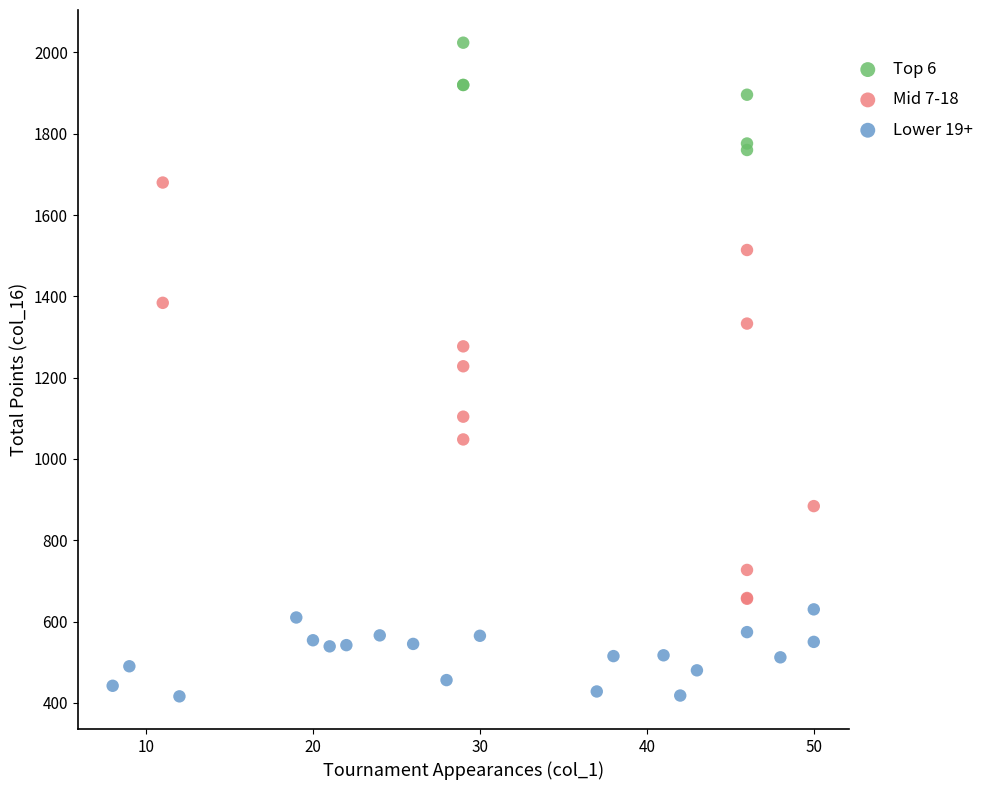

Which series reaches the maximum Y coordinate?

Top 6